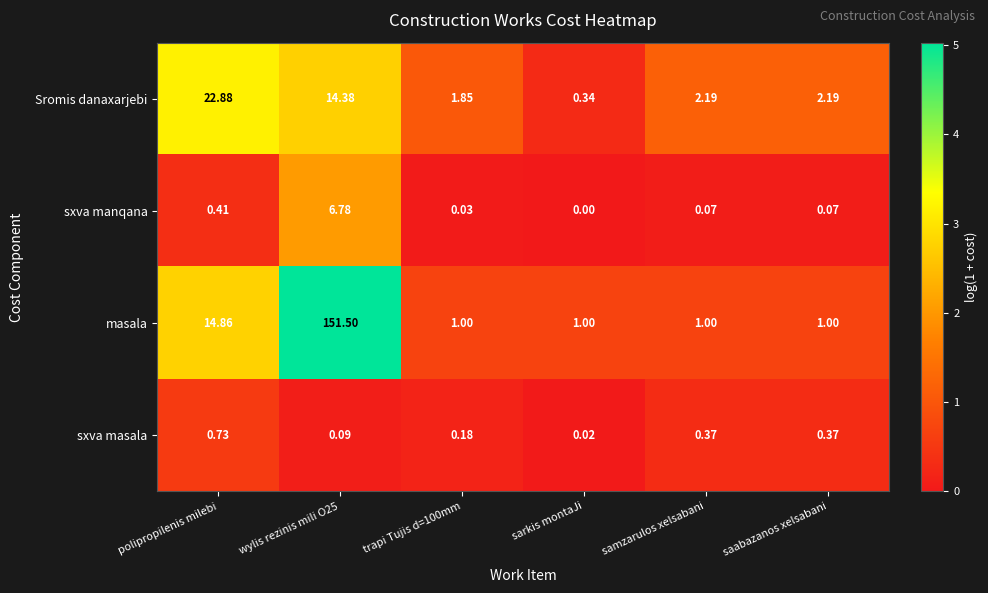

Which series has the widest spread of values?

masala